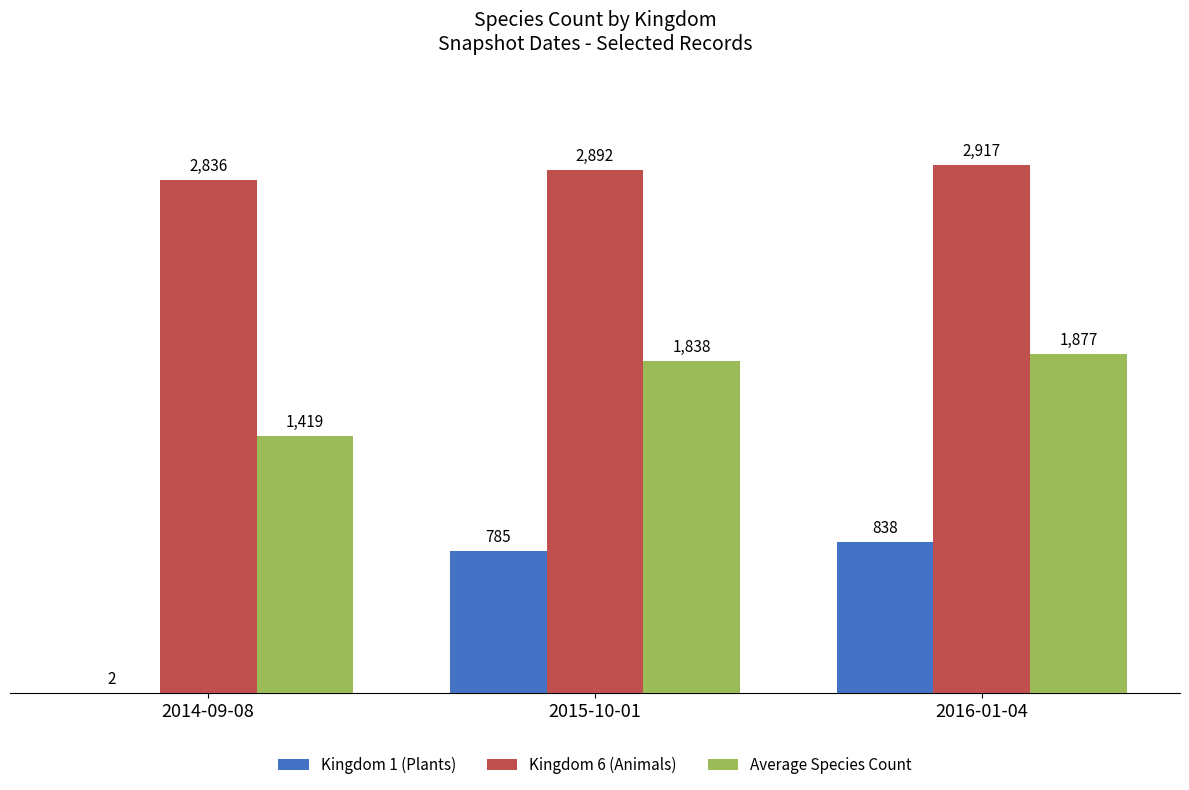

What are all the series names shown in the legend?

Kingdom 1 (Plants), Kingdom 6 (Animals), Average Species Count